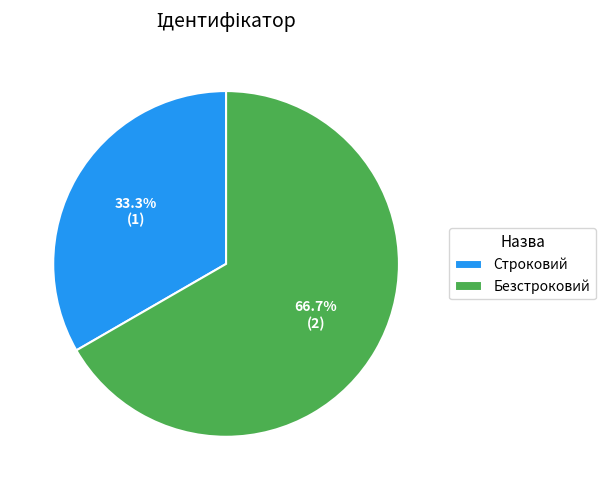

The Безстроковий slice represents 67% of the pie. True or false?

True